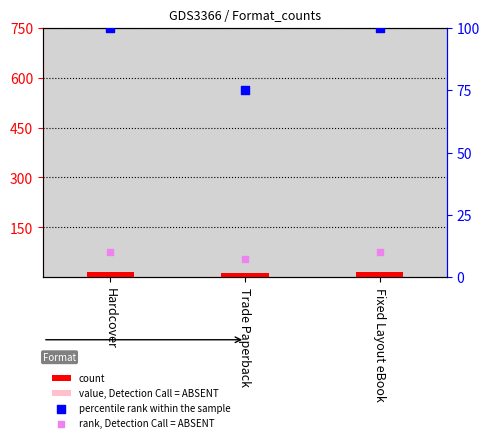

At which category is the sum across all series the highest?

Hardcover